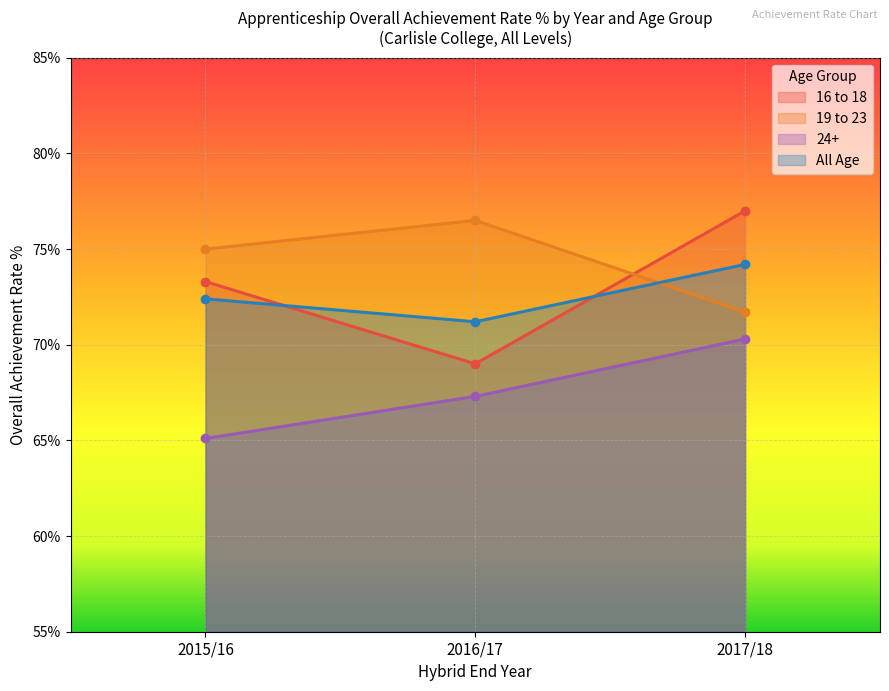

At which label is 24+ closest to 67?

2016/17